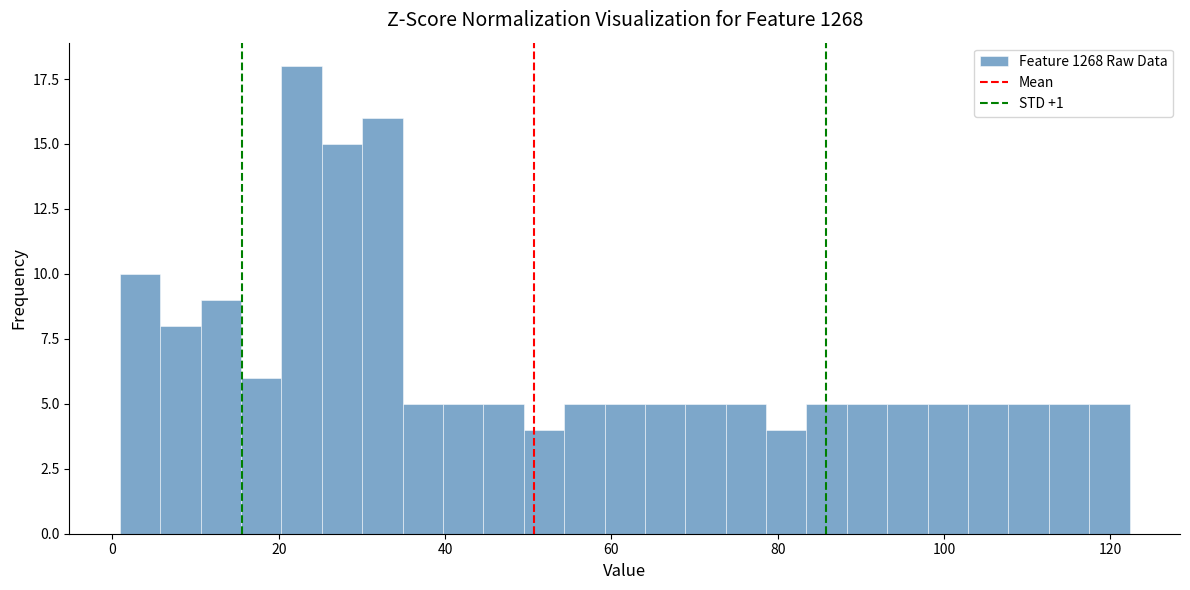

Around what value on the x-axis is the tallest bar? Give the approximate position of its centre, as read against the axis.

22